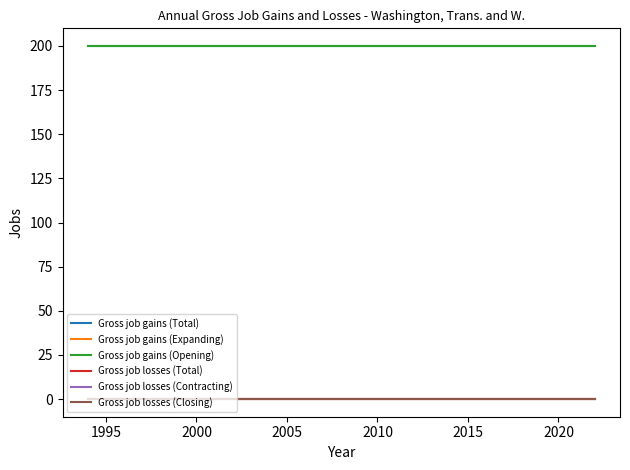

Does the chart have visible grid lines?

No